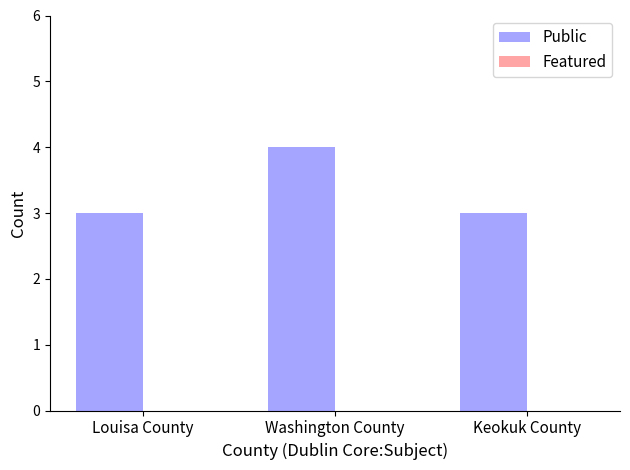

Which has a higher value, Washington County or Keokuk County?

Washington County